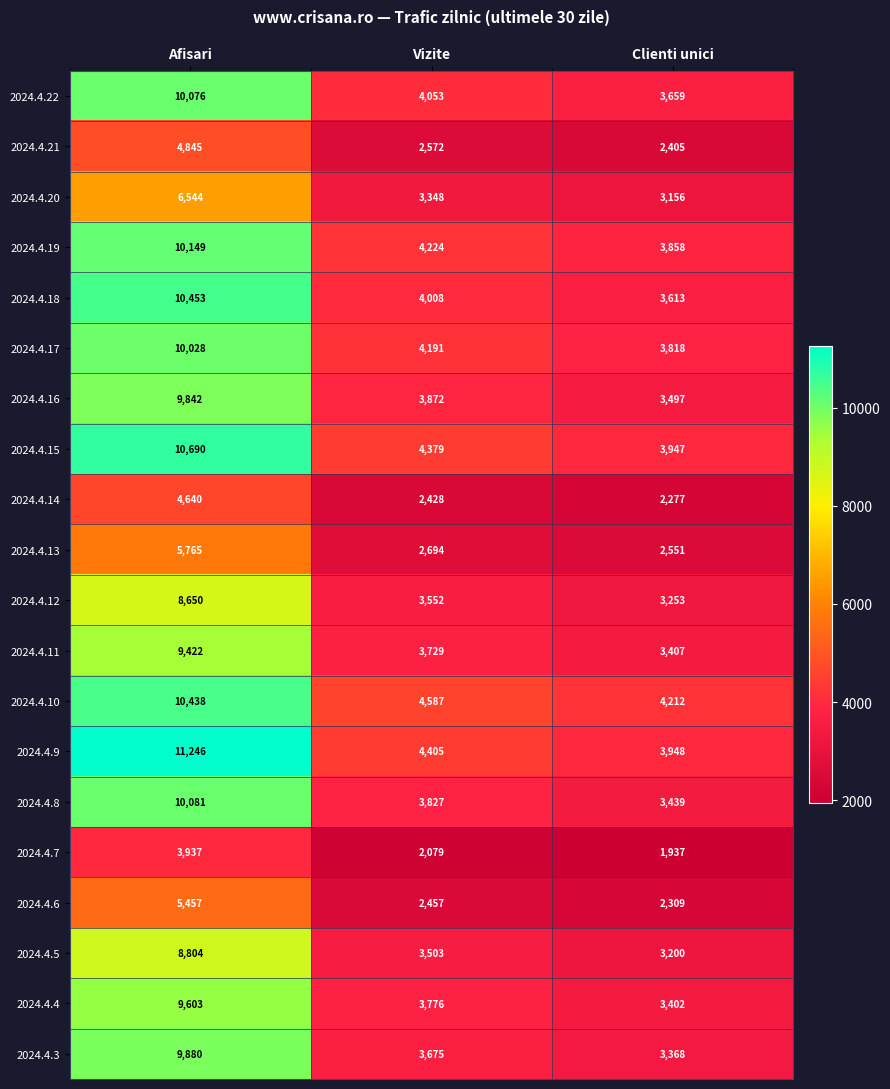

What is the difference between the maximum and minimum values in the 2024.4.11 series?

6015